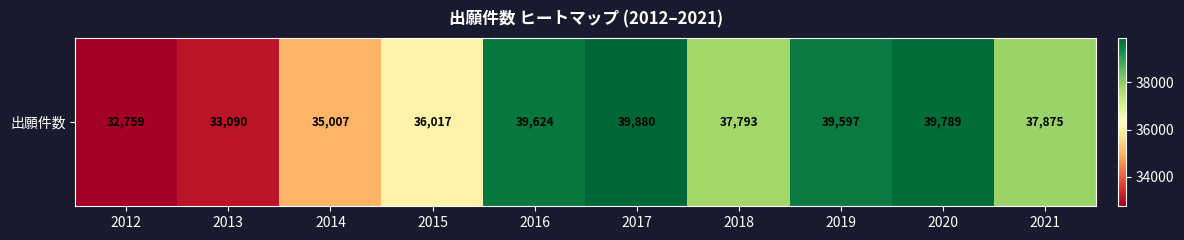

What is the sum of the values at 2020 and 2019?

79386